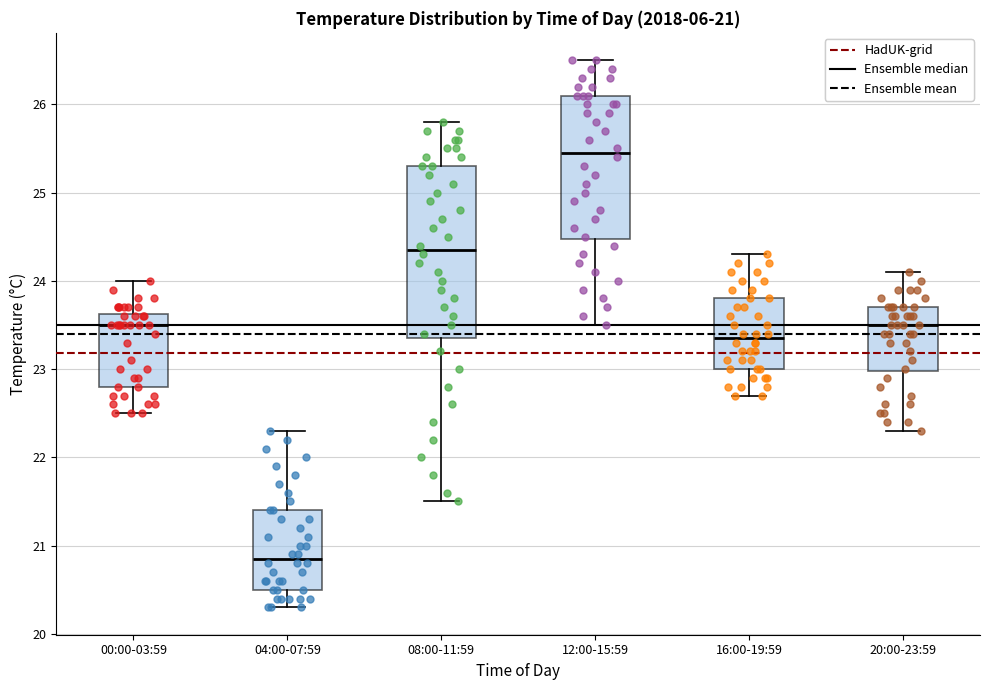

Which box is the tallest, from its lower edge to its upper edge?

08:00-11:59